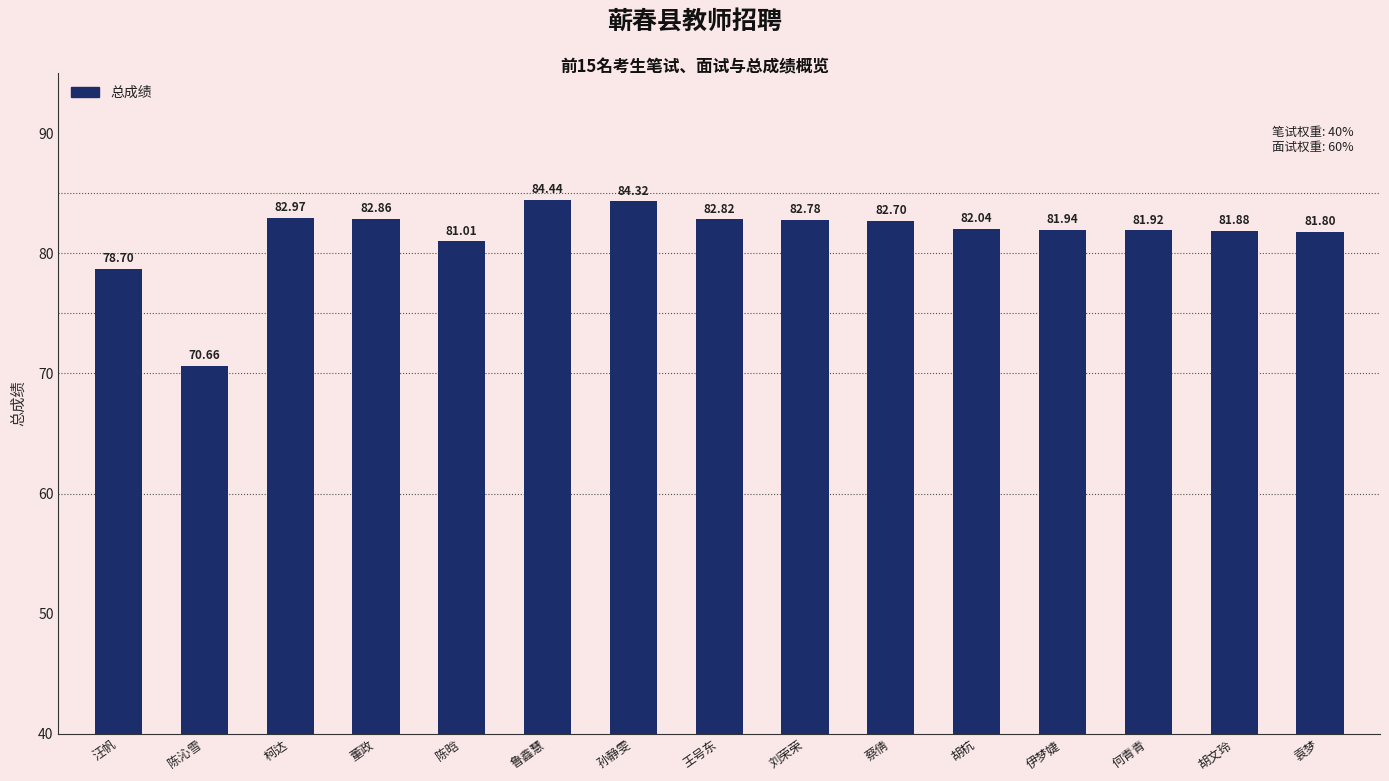

What is the change in value from 董政 to 孙静雯?

+1.5